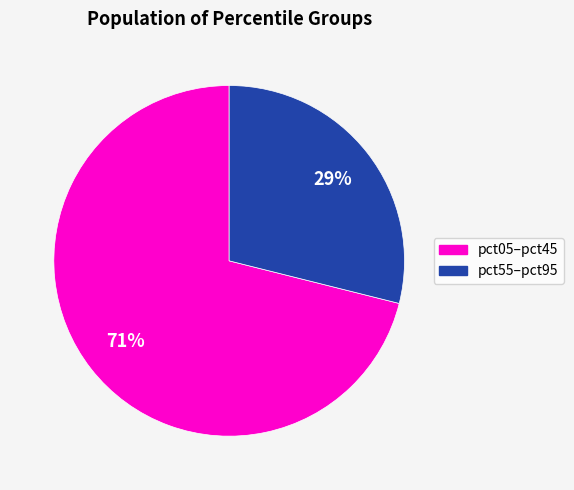

Does any single category account for the majority?

Yes